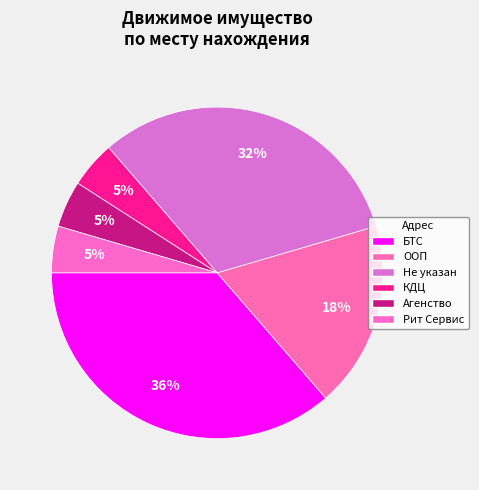

Which slice is the largest?

БТС